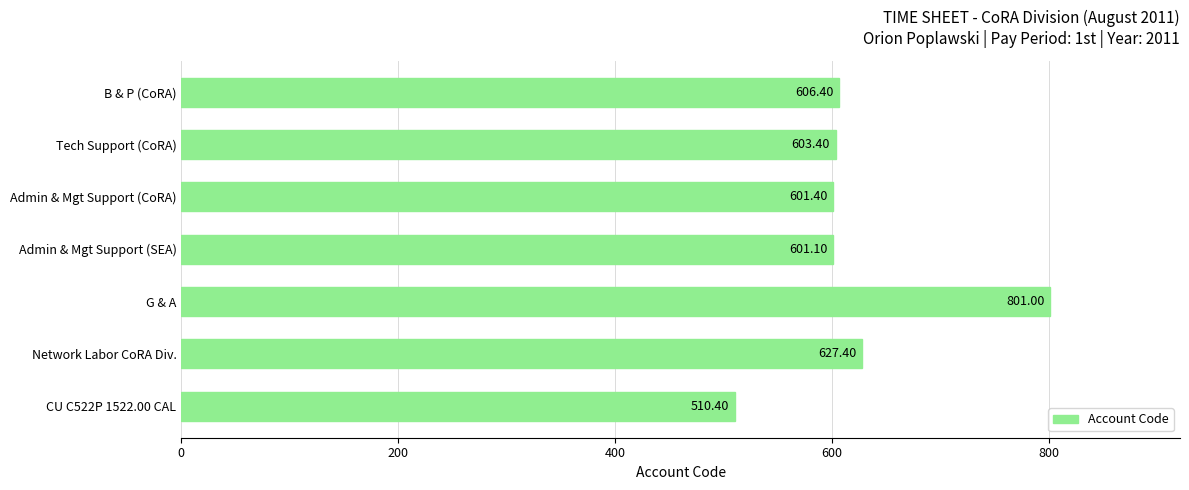

Which category has the highest value across all series?

G & A